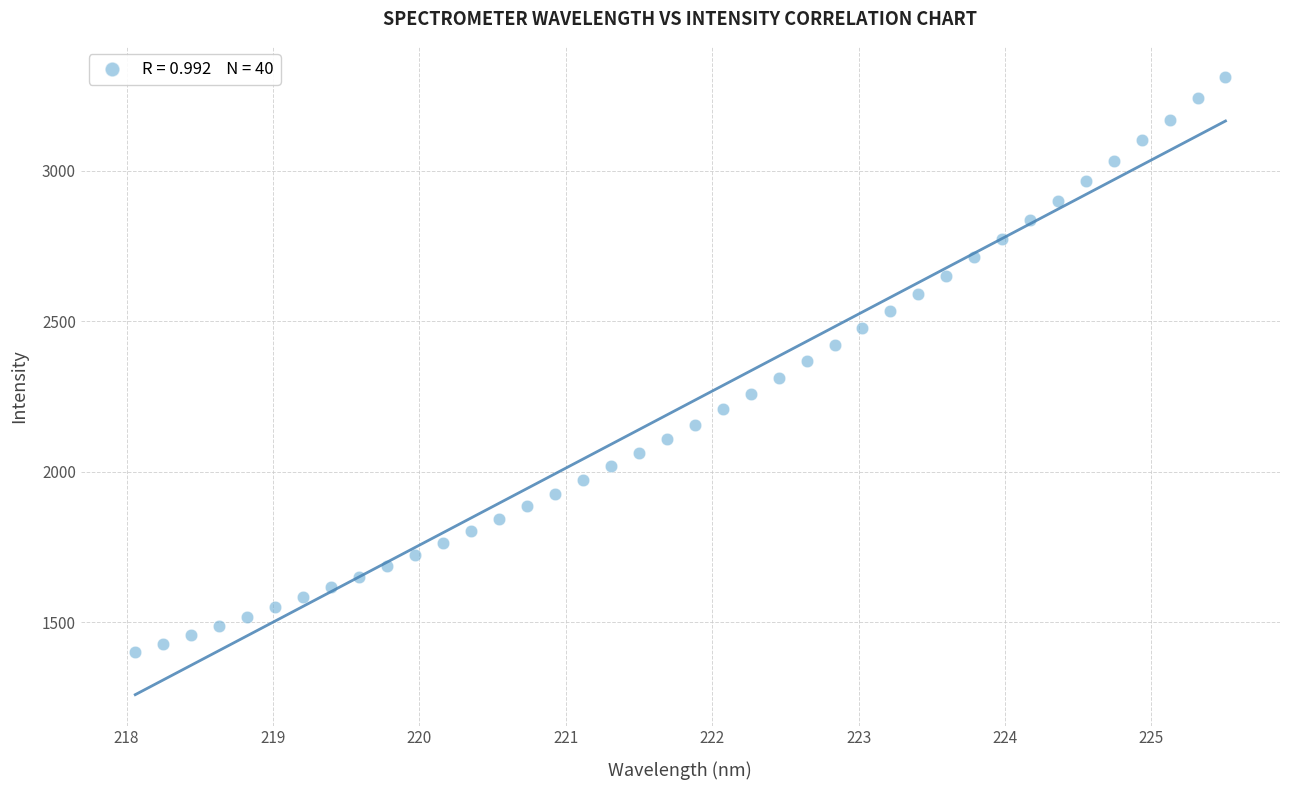

What is the range of Y values (max minus min)?

1910.1